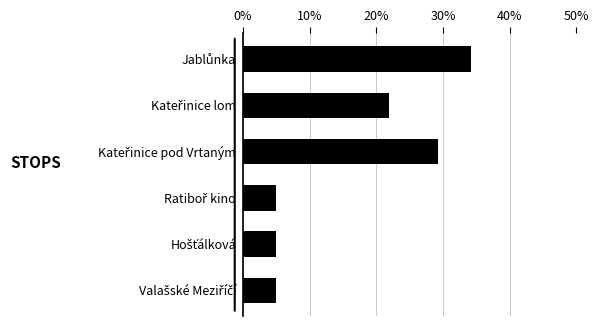

What is the greatest value displayed?

34.1